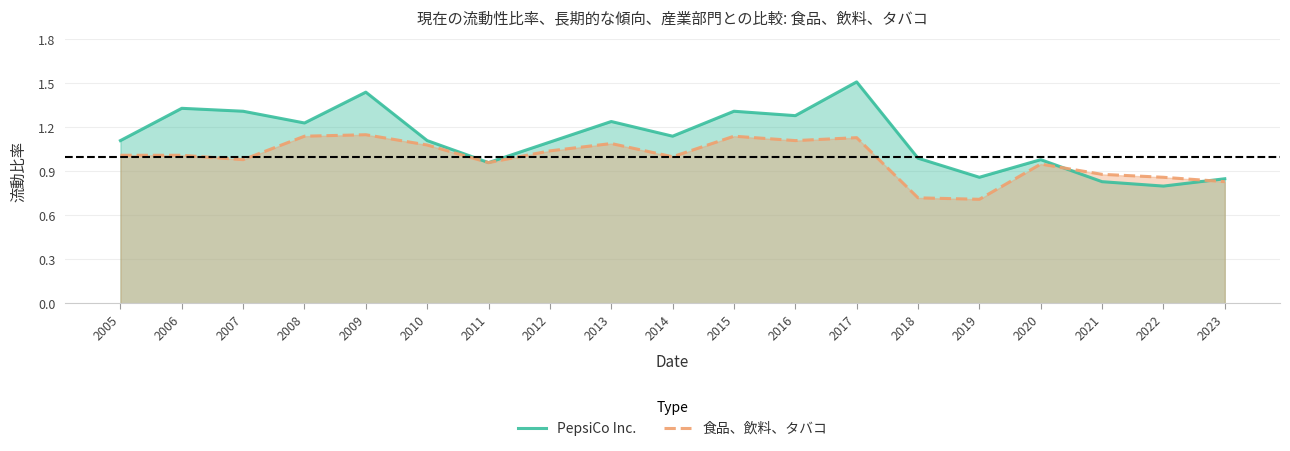

What is the approximate value of PepsiCo Inc. at 2019?

0.9